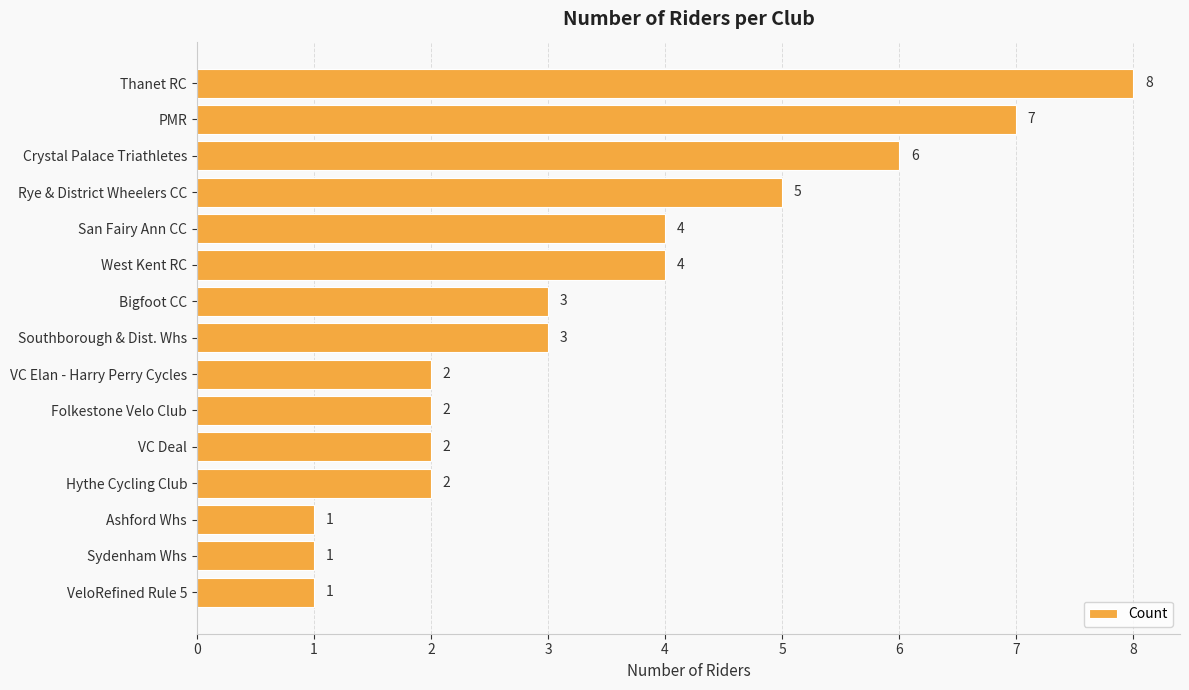

Reading top to bottom, what are all the values shown in this chart?

8	7	6	5	4	4	3	3	2	2	2	2	1	1	1